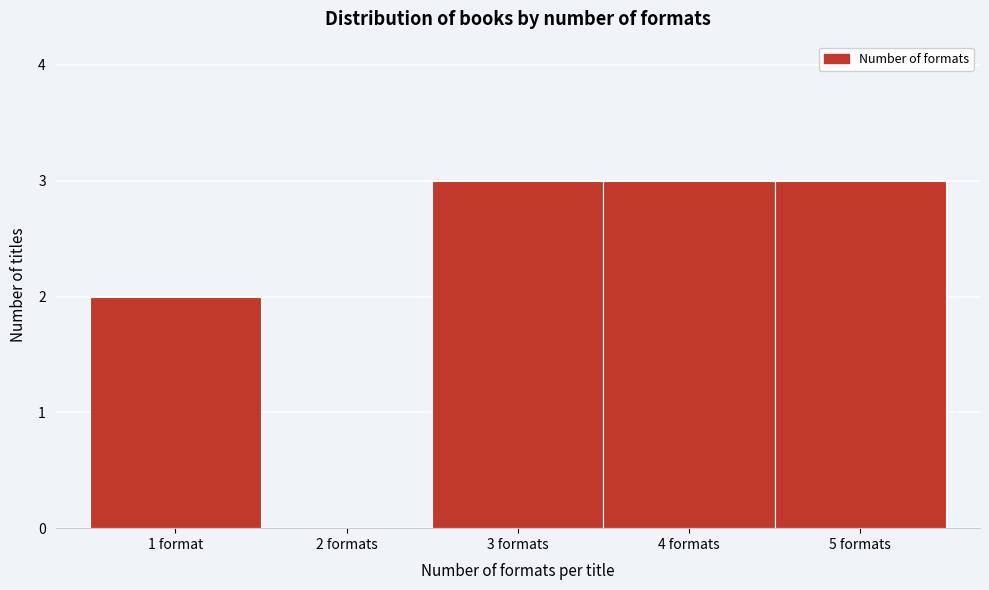

Reading left to right, extract all data points from this chart.

1 format=2	2 formats=0	3 formats=3	4 formats=3	5 formats=3